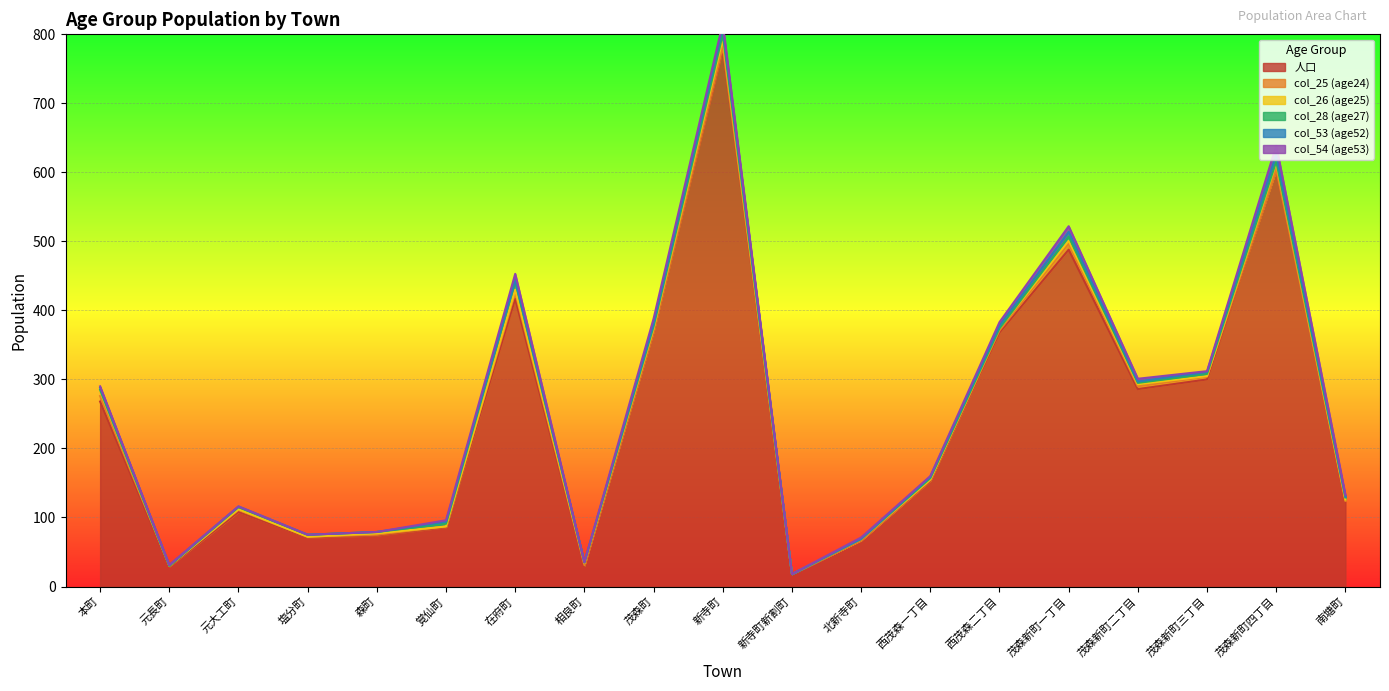

Reading left to right, list all the values displayed in this chart.

人口: 本町=268	元長町=29	元大工町=108	塩分町=71	森町=74	覚仙町=86	在府町=417	相良町=30	茂森町=369	新寺町=779	新寺町新割町=18	北新寺町=67	西茂森一丁目=153	西茂森二丁目=368	茂森新町一丁目=488	茂森新町二丁目=286	茂森新町三丁目=300	茂森新町四丁目=604	南塘町=124
col_25 (age24): 本町=8	元長町=1	元大工町=3	塩分町=1	森町=1	覚仙町=1	在府町=9	相良町=1	茂森町=1	新寺町=3	新寺町新割町=0	北新寺町=0	西茂森一丁目=1	西茂森二丁目=3	茂森新町一丁目=9	茂森新町二丁目=4	茂森新町三丁目=4	茂森新町四丁目=0	南塘町=0
col_26 (age25): 本町=7	元長町=0	元大工町=1	塩分町=0	森町=2	覚仙町=0	在府町=4	相良町=3	茂森町=4	新寺町=11	新寺町新割町=0	北新寺町=2	西茂森一丁目=1	西茂森二丁目=3	茂森新町一丁目=4	茂森新町二丁目=3	茂森新町三丁目=1	茂森新町四丁目=9	南塘町=2
col_28 (age27): 本町=2	元長町=0	元大工町=3	塩分町=3	森町=2	覚仙町=4	在府町=12	相良町=1	茂森町=3	新寺町=7	新寺町新割町=0	北新寺町=0	西茂森一丁目=2	西茂森二丁目=0	茂森新町一丁目=6	茂森新町二丁目=2	茂森新町三丁目=3	茂森新町四丁目=3	南塘町=3
col_53 (age52): 本町=3	元長町=1	元大工町=1	塩分町=0	森町=0	覚仙町=3	在府町=3	相良町=0	茂森町=4	新寺町=10	新寺町新割町=0	北新寺町=0	西茂森一丁目=2	西茂森二丁目=4	茂森新町一丁目=7	茂森新町二丁目=2	茂森新町三丁目=3	茂森新町四丁目=10	南塘町=1
col_54 (age53): 本町=2	元長町=0	元大工町=0	塩分町=0	森町=0	覚仙町=2	在府町=8	相良町=0	茂森町=7	新寺町=6	新寺町新割町=0	北新寺町=2	西茂森一丁目=1	西茂森二丁目=5	茂森新町一丁目=8	茂森新町二丁目=4	茂森新町三丁目=1	茂森新町四丁目=13	南塘町=3